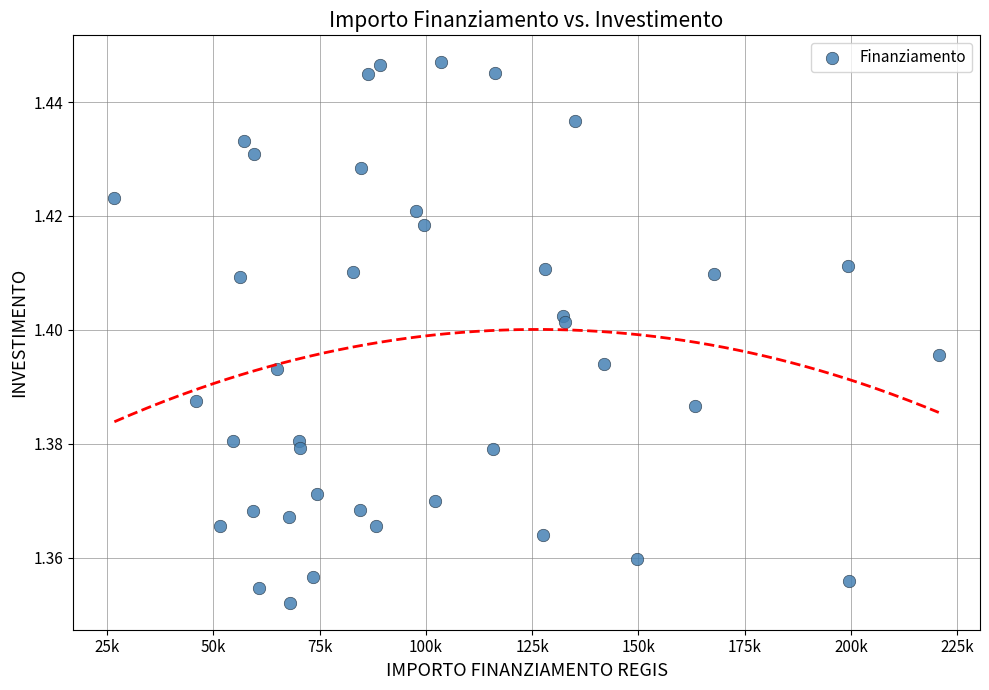

What is the range of X values (max minus min)?

193933.1